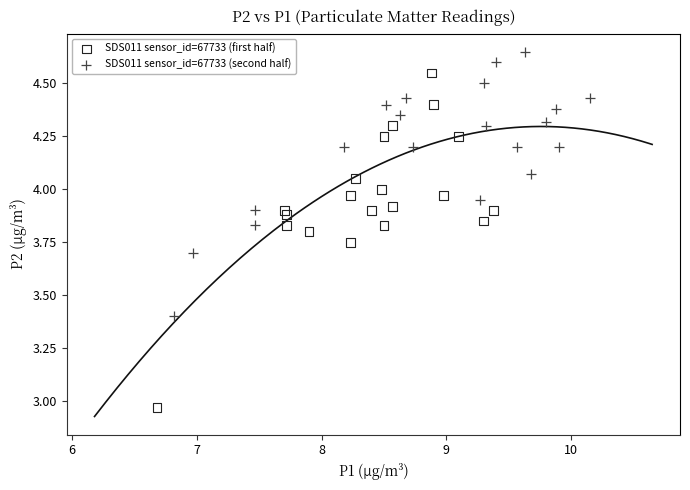

Which series has the largest Y range (max minus min)?

SDS011 sensor_id=67733 (first half)